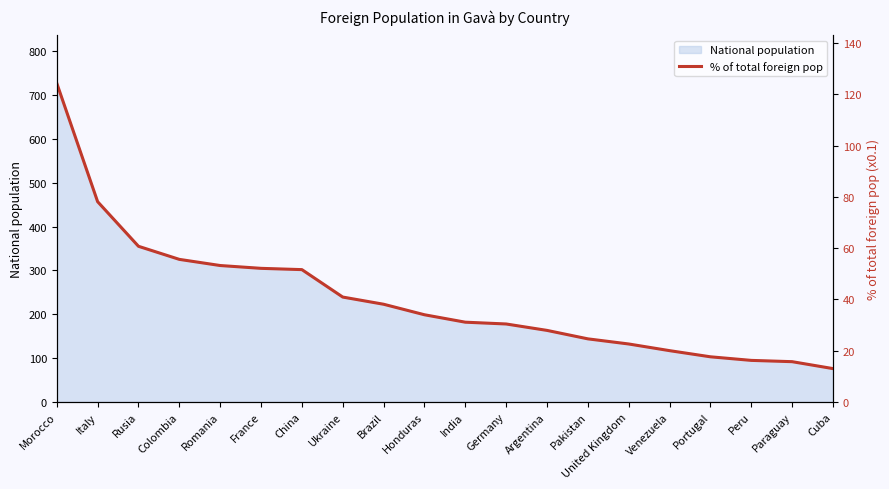

What is the change in value from Romania to China?

-1.6